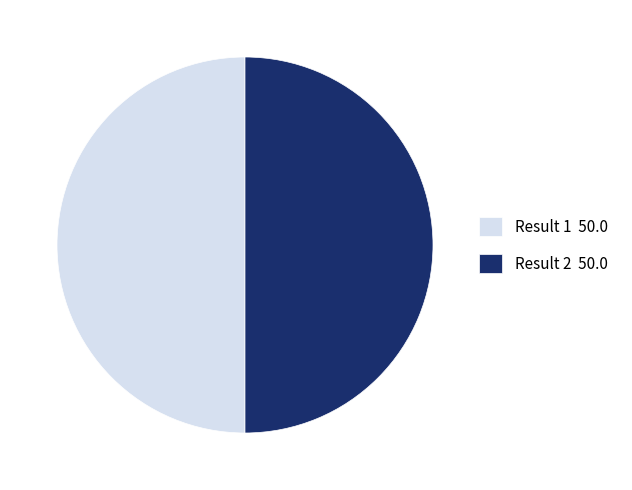

Approximately how many times larger is the value at Result 2 50.0 compared to Result 1 50.0?

1.0